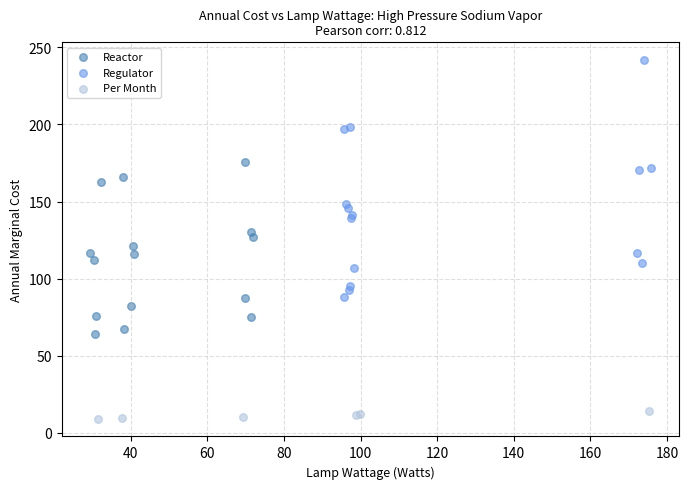

Which series reaches the minimum Y coordinate?

Per Month